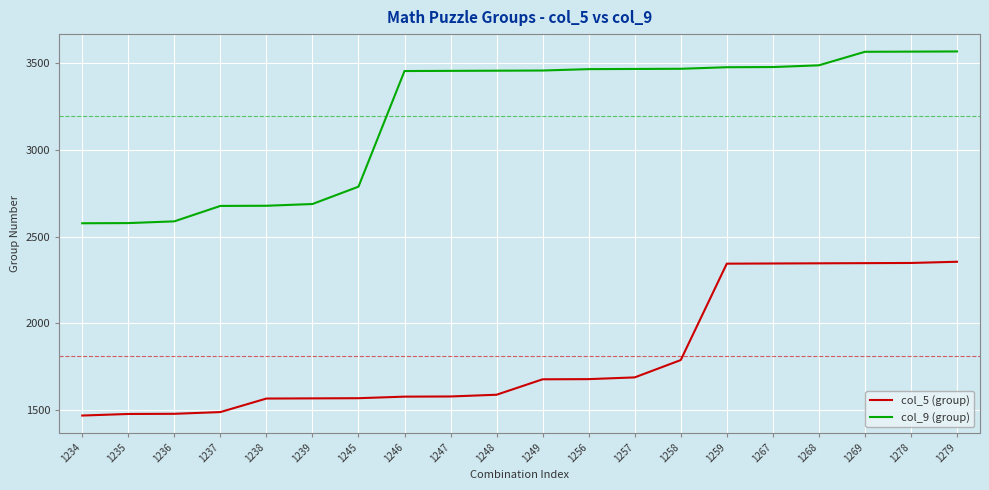

True or false: col_5 (group) and col_9 (group) cross at least once.

False